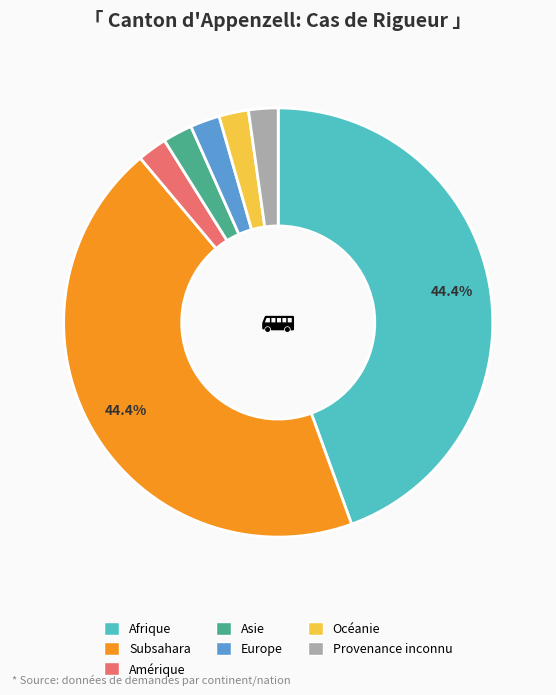

Count the number of slices in the pie.

7